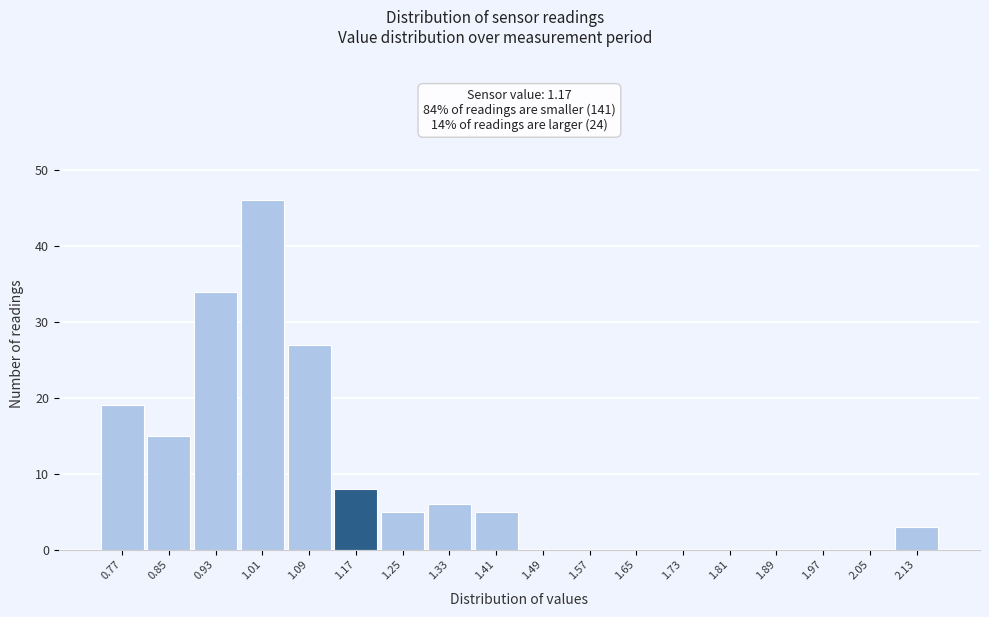

Reading left to right, list every bar in this chart as the range it spans on the x-axis followed by its height. The values are not printed on the chart, so give them approximately, as read against the axis.

0.73 to 0.81: 19
0.81 to 0.89: 15
0.89 to 0.97: 34
0.97 to 1.05: 46
1.05 to 1.13: 27
1.13 to 1.21: 8
1.21 to 1.29: 5
1.29 to 1.37: 6
1.37 to 1.45: 5
1.45 to 1.53: 0
1.53 to 1.61: 0
1.61 to 1.69: 0
1.69 to 1.77: 0
1.77 to 1.85: 0
1.85 to 1.93: 0
1.93 to 2.01: 0
2.01 to 2.09: 0
2.09 to 2.17: 3